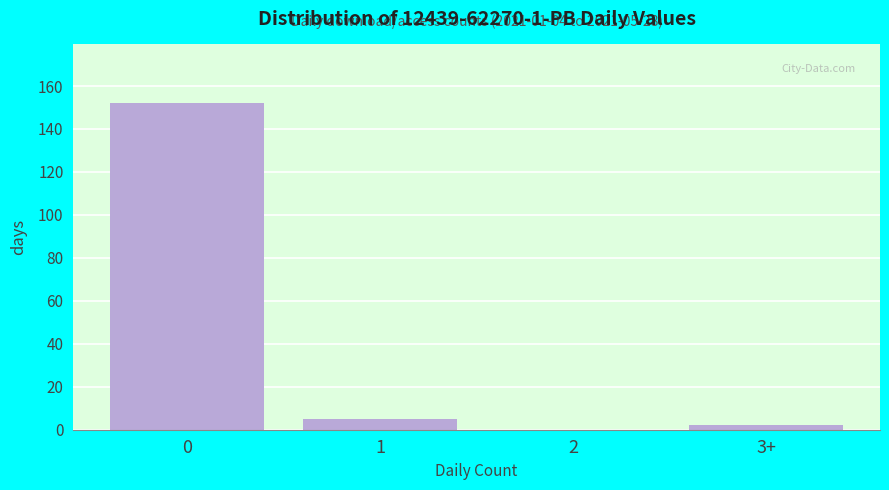

Reading right to left, what are all the values shown in this chart?

3+=2	2=0	1=5	0=152